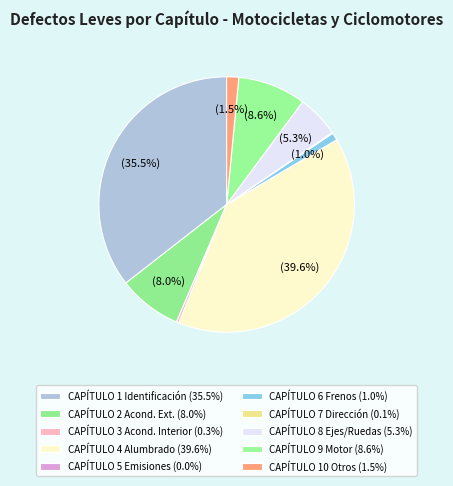

What is the ratio of the value at CAPÍTULO 9 Motor to the value at CAPÍTULO 3 Acond. Interior?

26.9